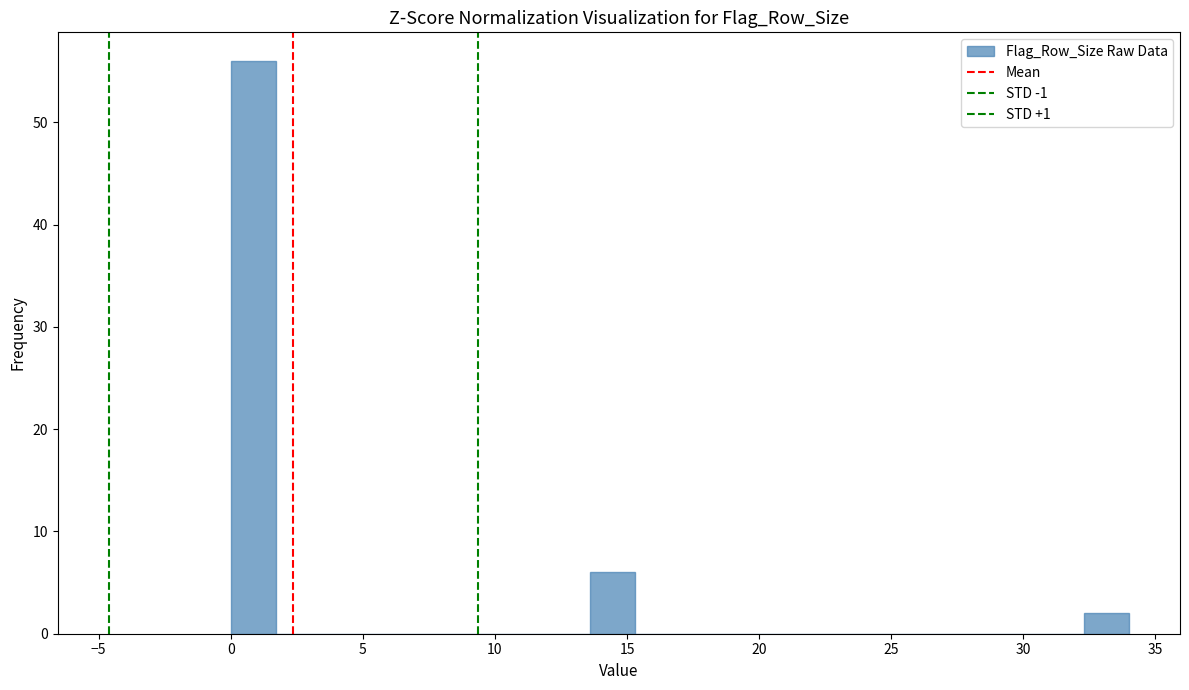

Around what value on the x-axis is the tallest bar? Give the approximate position of its centre, as read against the axis.

1.0